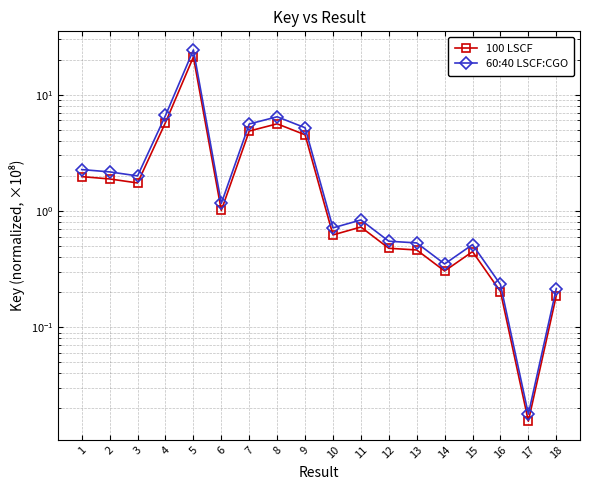

What is the difference between the maximum and minimum values in the 100 LSCF series?

21.1